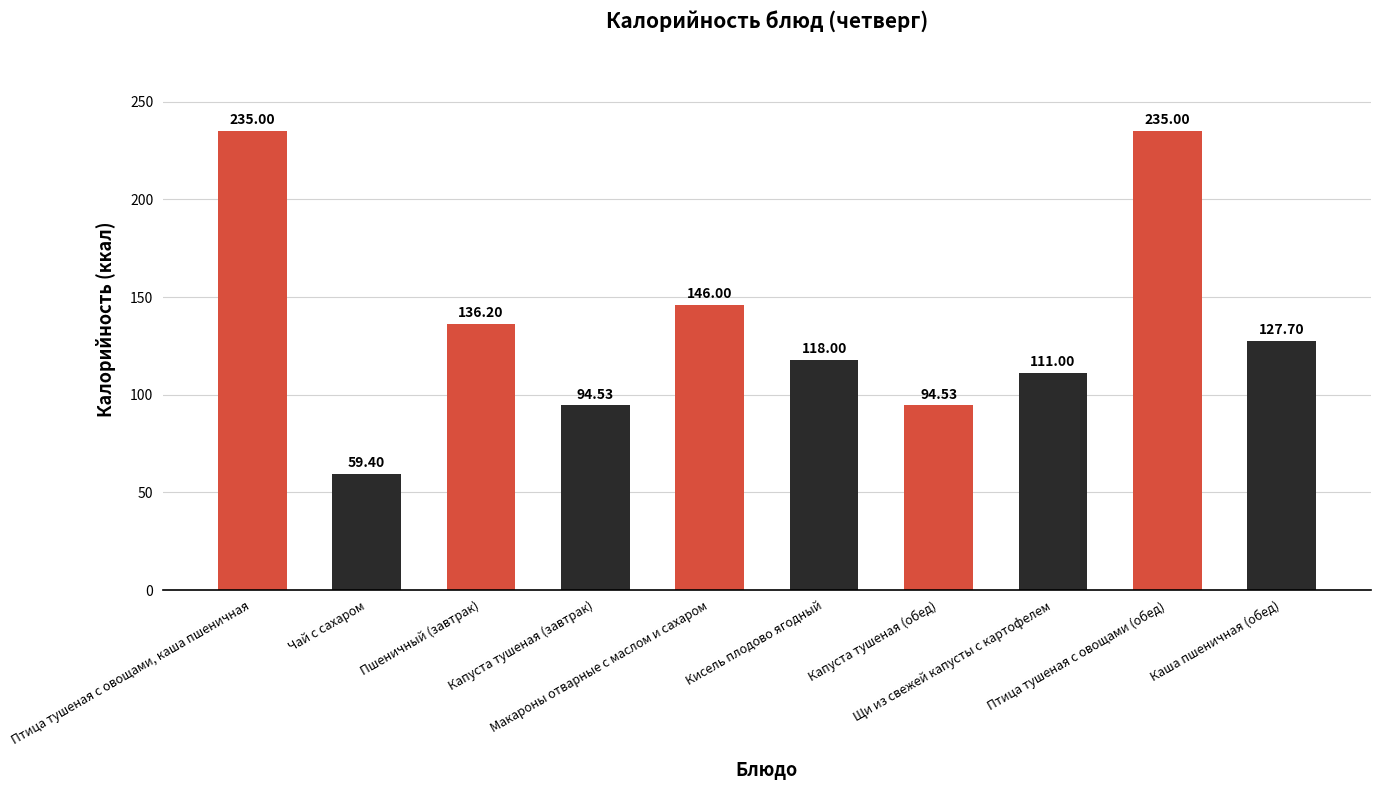

What is the smallest value displayed?

59.4